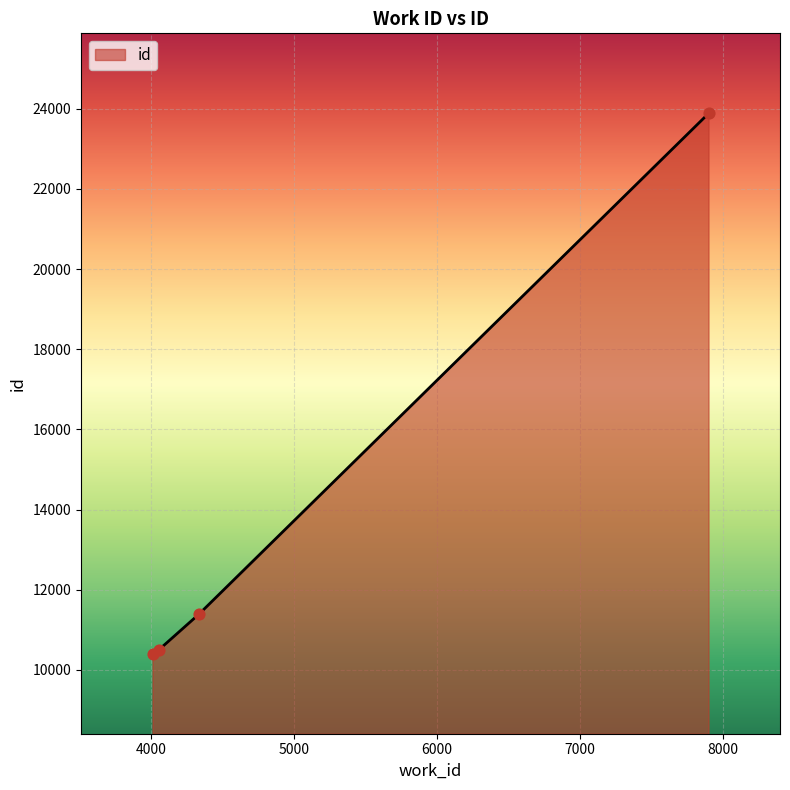

What is the sum of all values?

56169